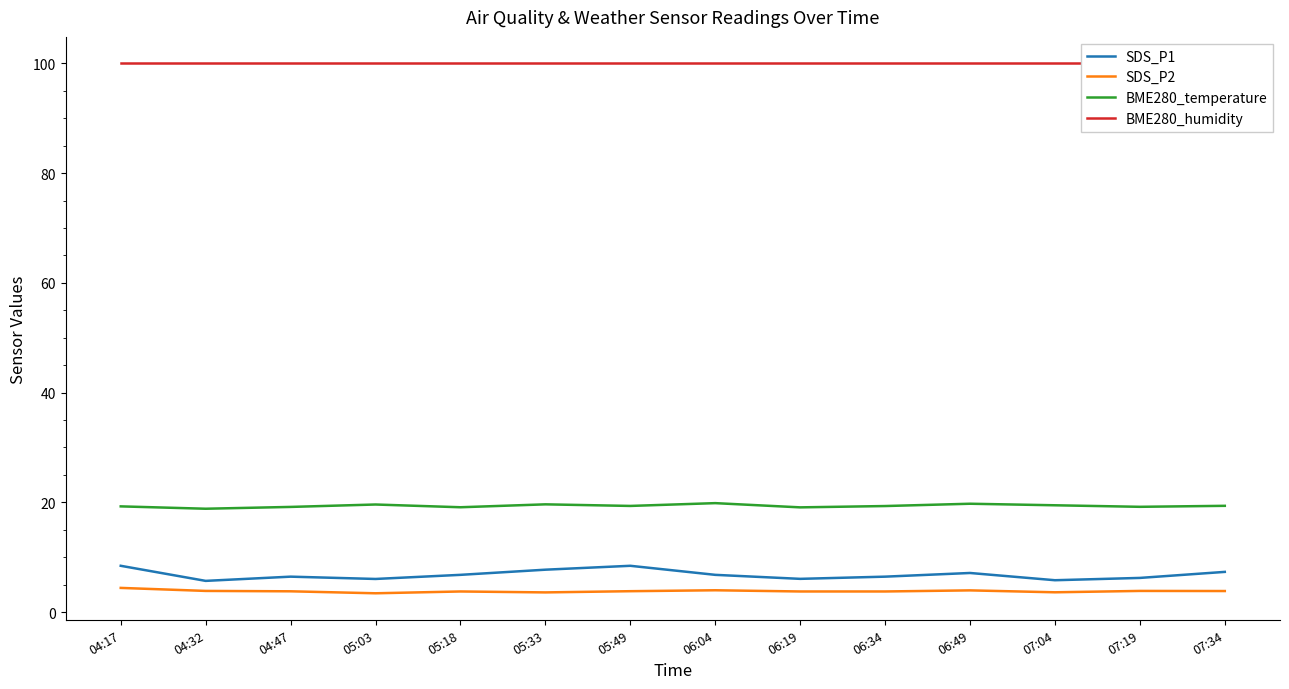

What is the label of the 13th point from the left?

07:19